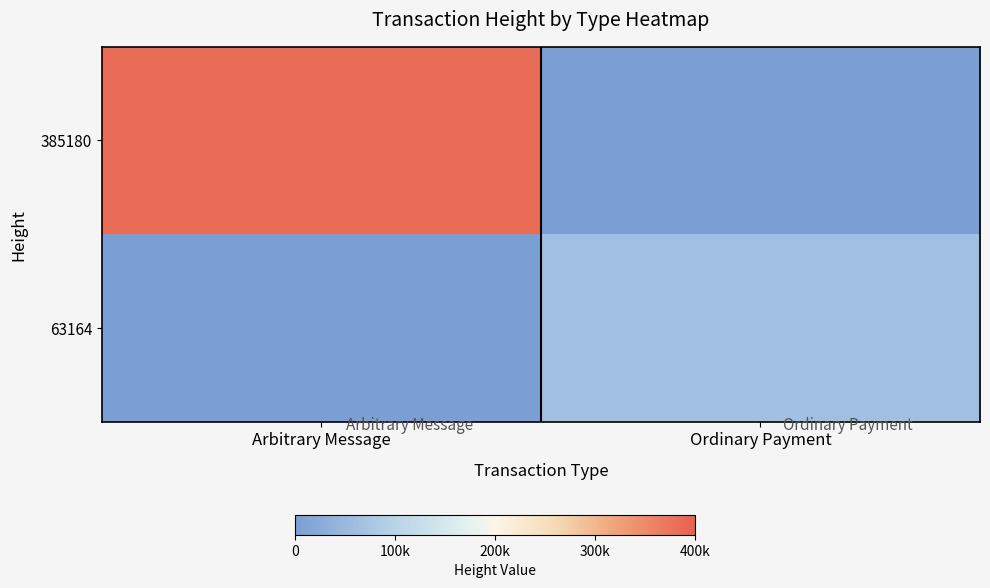

Reading right to left, transcribe all the data shown in this chart.

385180: Ordinary Payment=0	Arbitrary Message=385180
63164: Ordinary Payment=63164	Arbitrary Message=0